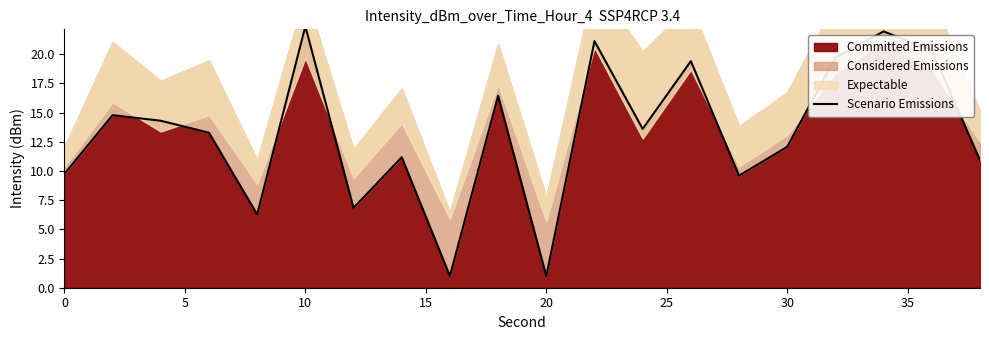

The chart shows a value of 2.4 at 30. True or false?

False